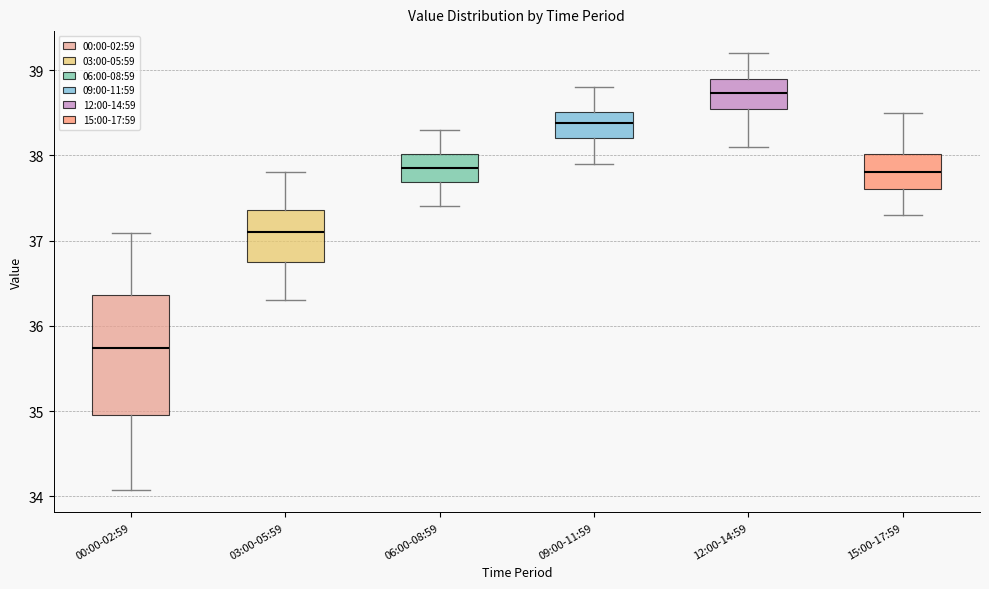

Reading left to right, read every box against the y-axis: the position of its median line, the range the box covers, and the ends of its whiskers. The values are not printed on the chart, so give them approximately, as read against the axis.

00:00-02:59: median 35.7, box 35.0 to 36.4, whiskers 34.1 to 37.1
03:00-05:59: median 37.1, box 36.8 to 37.4, whiskers 36.3 to 37.8
06:00-08:59: median 37.9, box 37.7 to 38.0, whiskers 37.4 to 38.3
09:00-11:59: median 38.4, box 38.2 to 38.5, whiskers 37.9 to 38.8
12:00-14:59: median 38.7, box 38.5 to 38.9, whiskers 38.1 to 39.2
15:00-17:59: median 37.8, box 37.6 to 38.0, whiskers 37.3 to 38.5